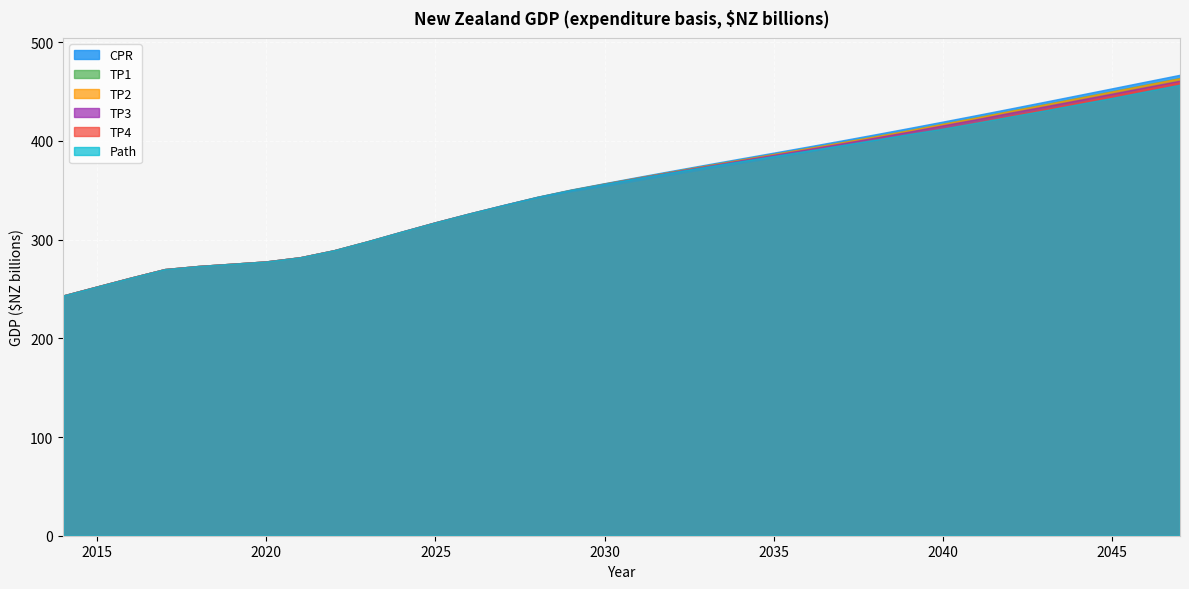

Which series has the largest range (max minus min)?

CPR